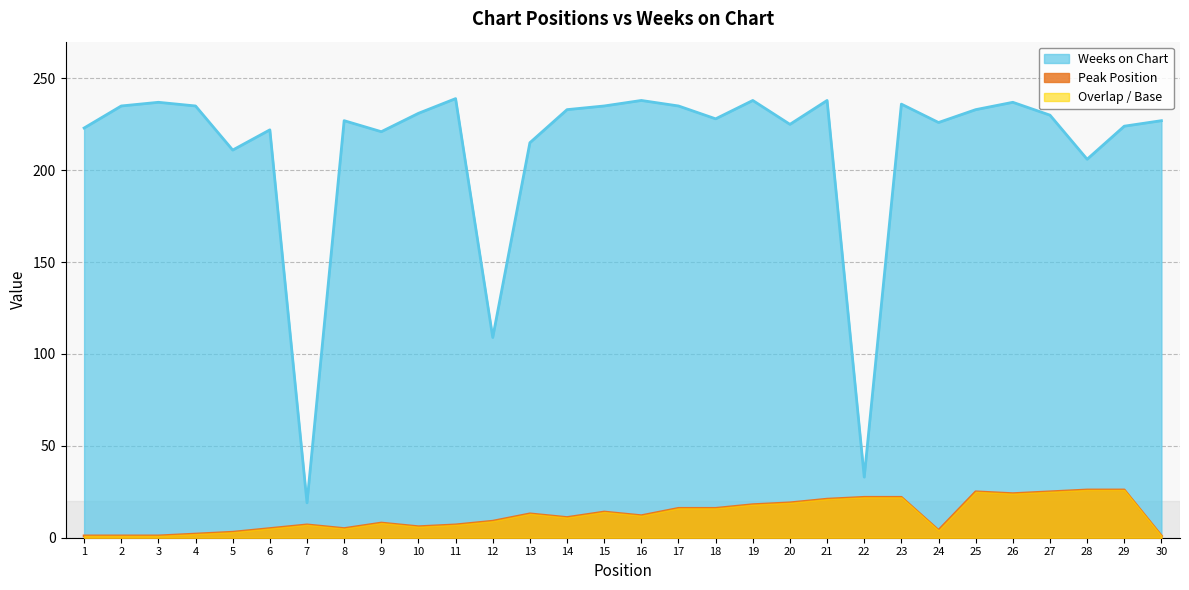

What is the lowest value of the Peak Position series?

1